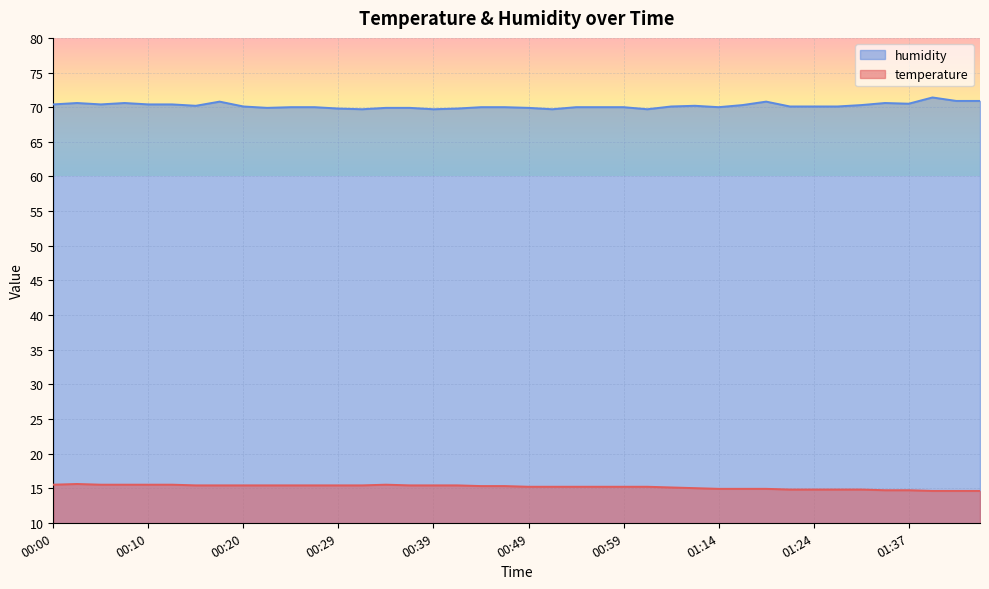

How many values in the humidity series are below 70?

10